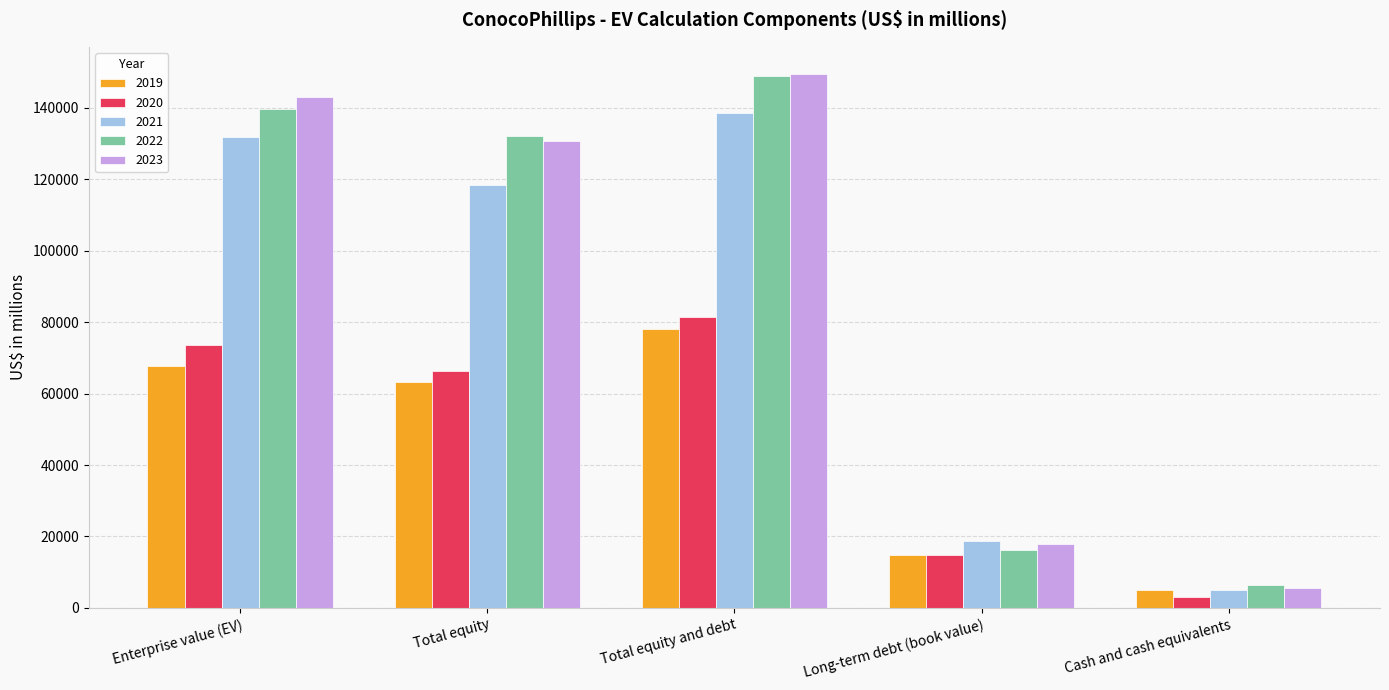

What is the maximum value shown in the chart?

149518